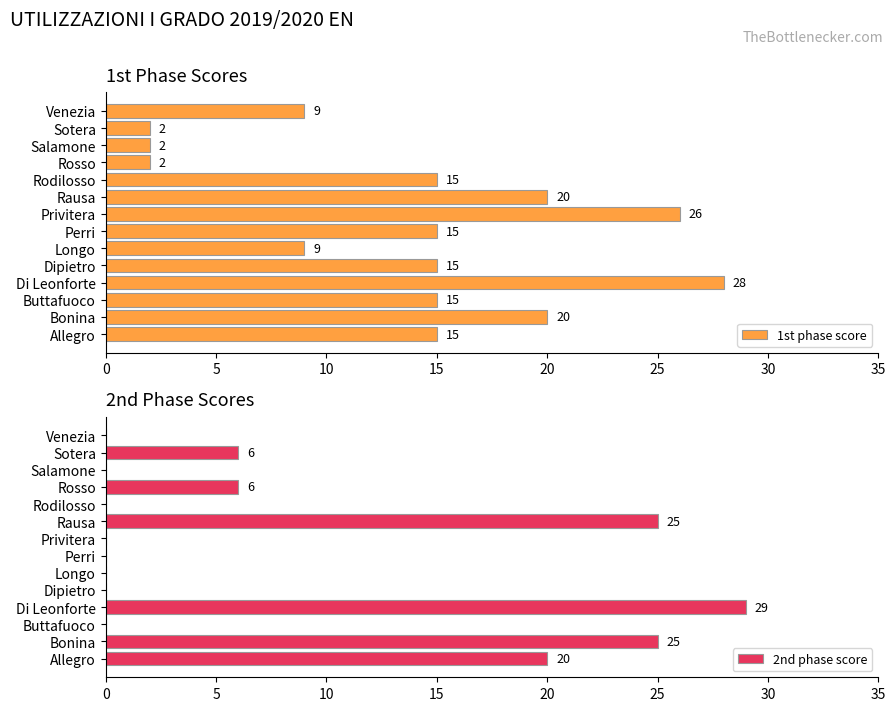

Is it true that 1st phase score equals 43 at Privitera?

False